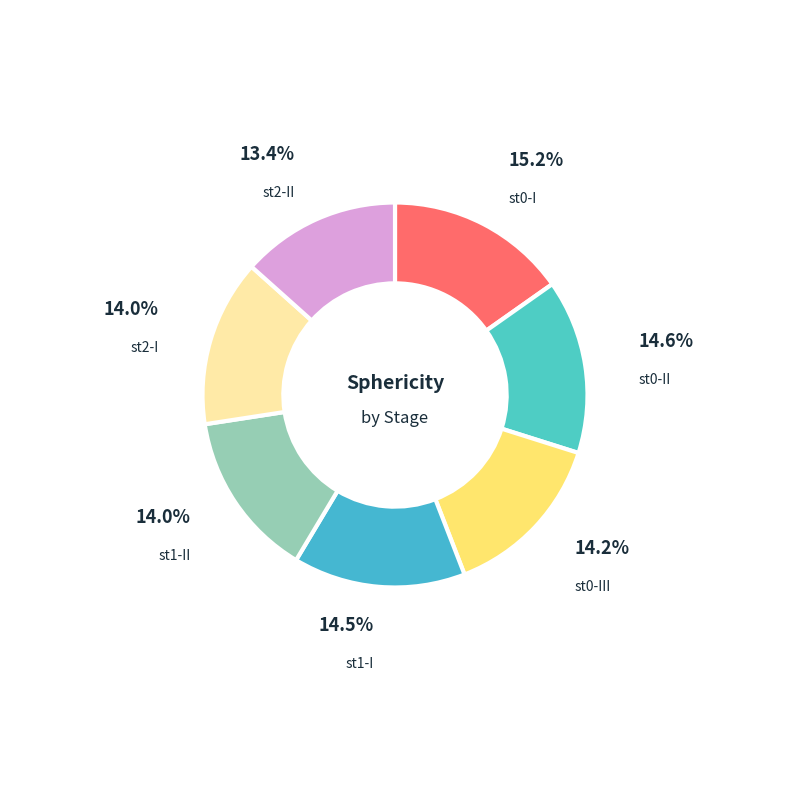

Count the number of slices in the pie.

7